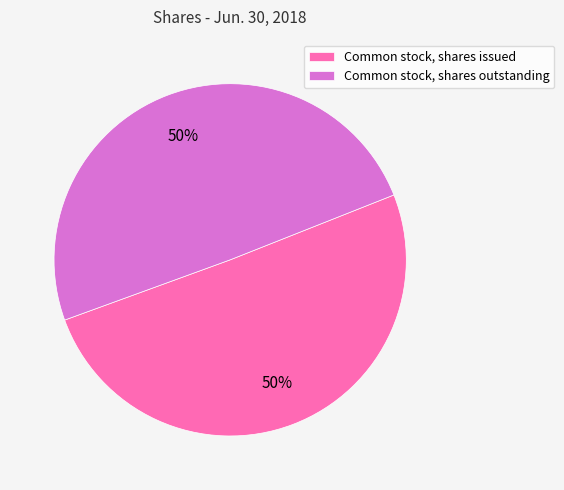

To the nearest percent, what is the average slice percentage?

50%